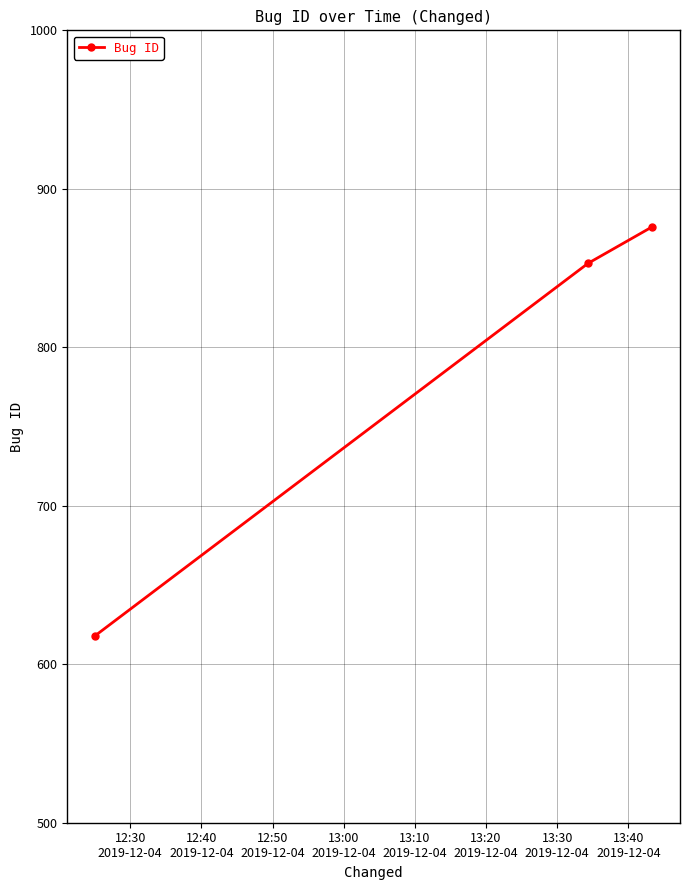

What is the value of the 3rd point from the left?

876